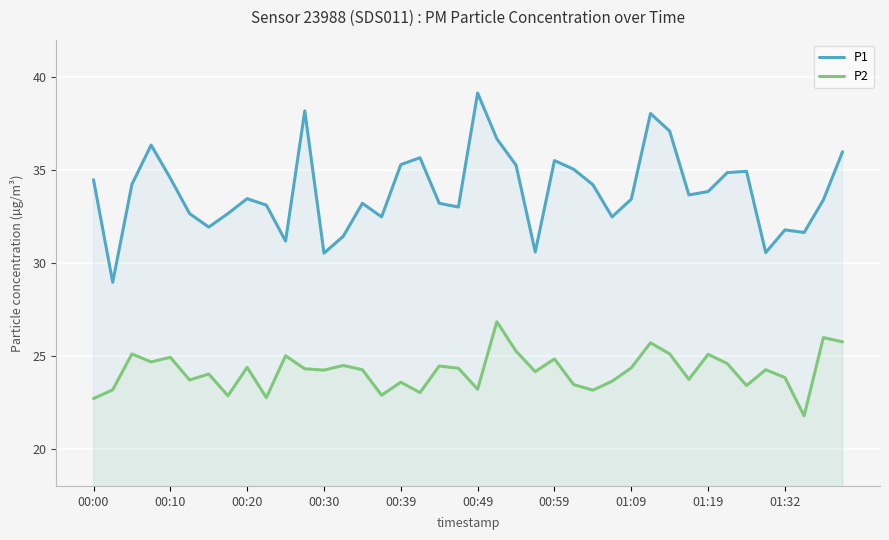

The P2 series shows 38.9 at 22. True or false?

False